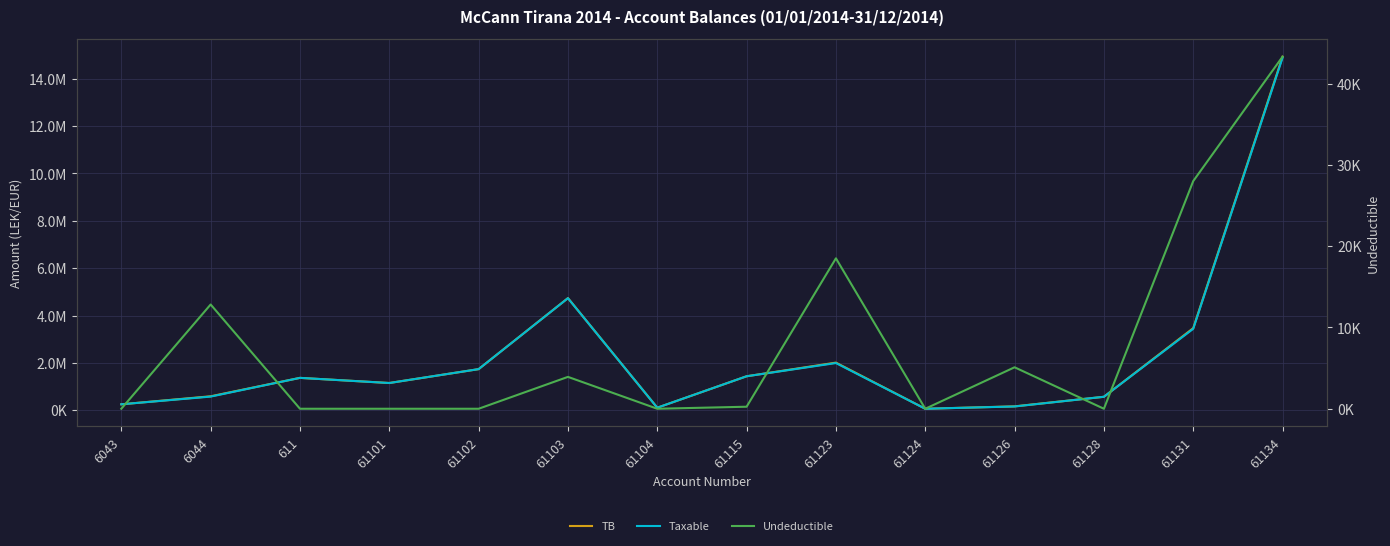

True or false: Undeductible and Taxable intersect in this chart.

False